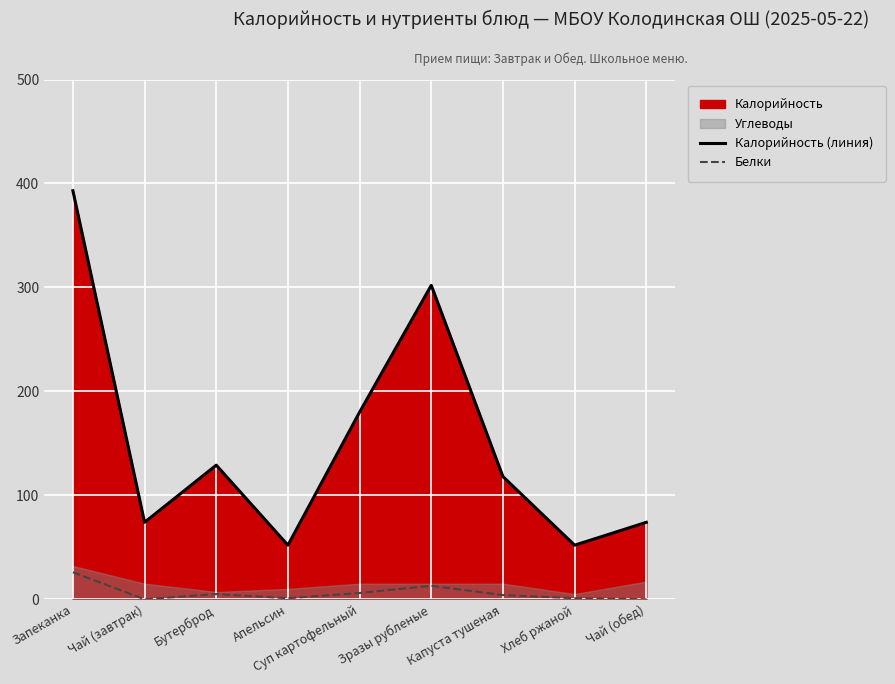

Is it true that Калорийность (линия) equals 129 at Бутерброд?

True